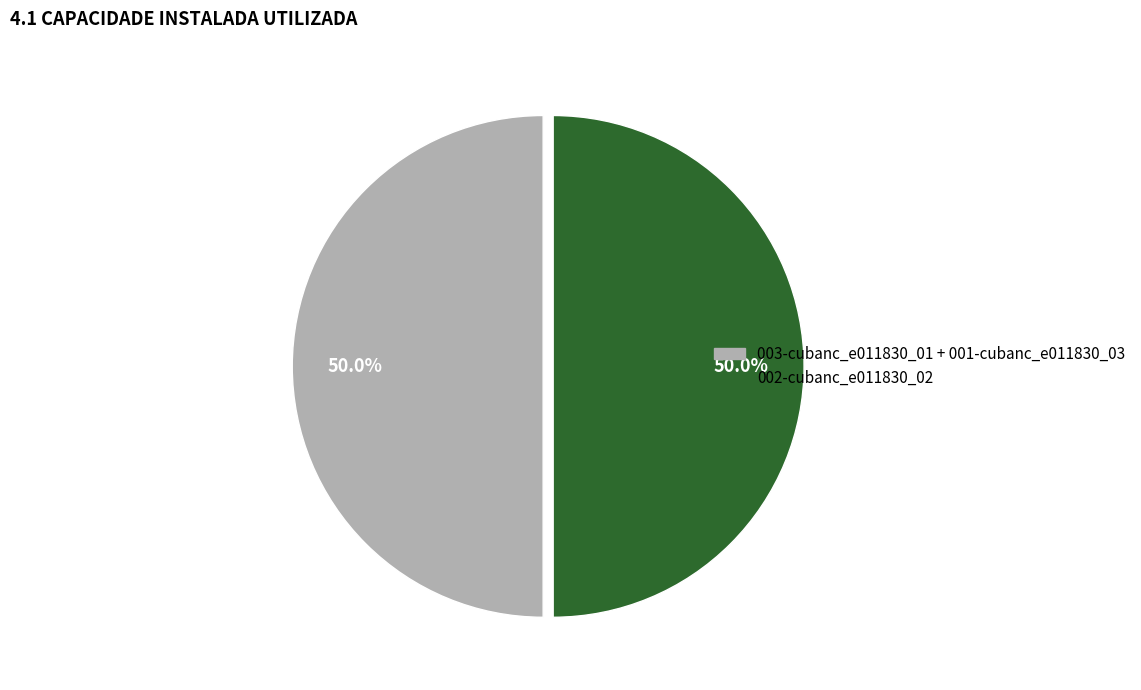

Which category has the biggest portion of the pie?

003-cubanc_e011830_01